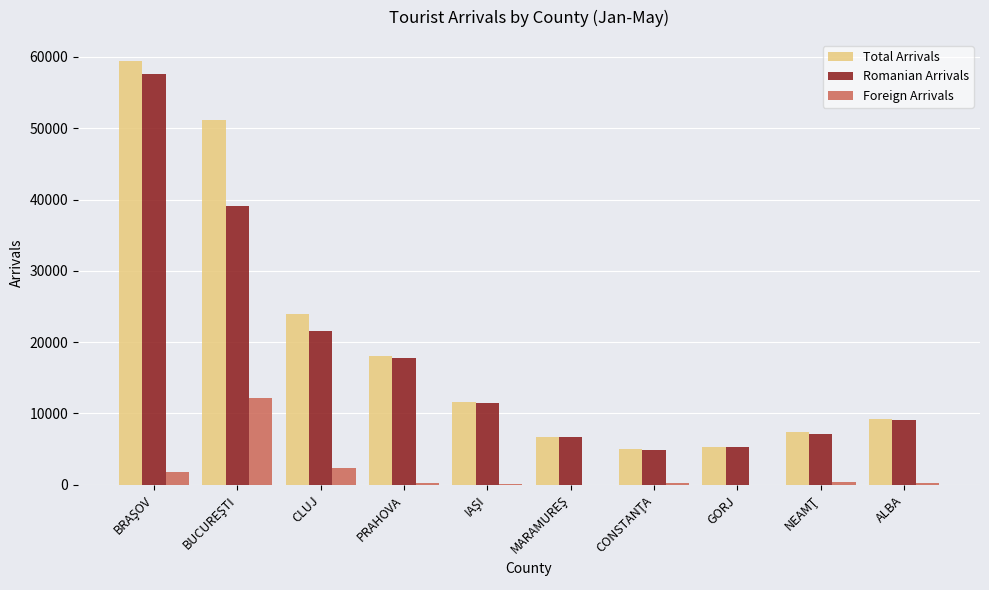

Is it true that Total Arrivals equals 8588 at PRAHOVA?

False